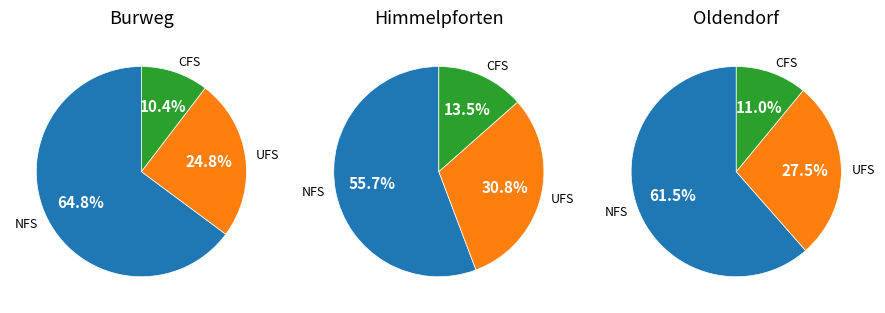

Is 3 the majority of the pie?

No